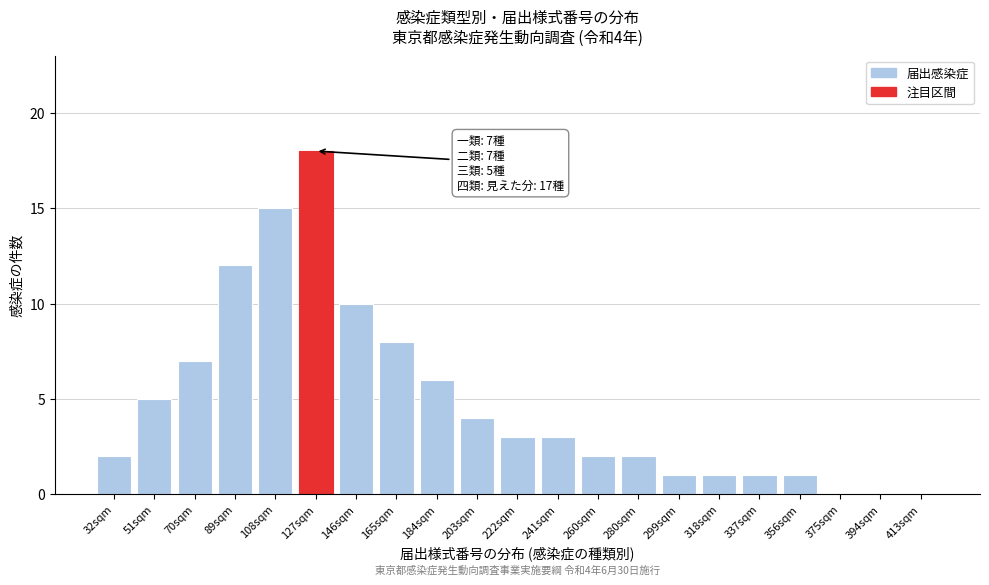

Reading right to left, what are all the values shown in this chart?

413sqm=0	394sqm=0	375sqm=0	356sqm=1	337sqm=1	318sqm=1	299sqm=1	280sqm=2	260sqm=2	241sqm=3	222sqm=3	203sqm=4	184sqm=6	165sqm=8	146sqm=10	127sqm=18	108sqm=15	89sqm=12	70sqm=7	51sqm=5	32sqm=2